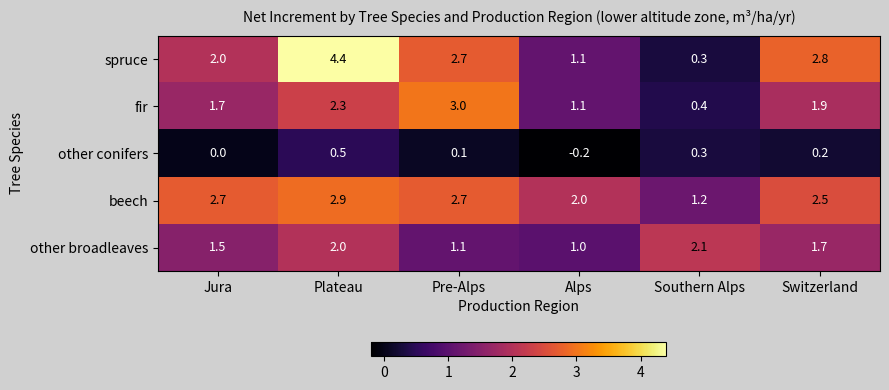

Which series has the largest total across all categories?

beech